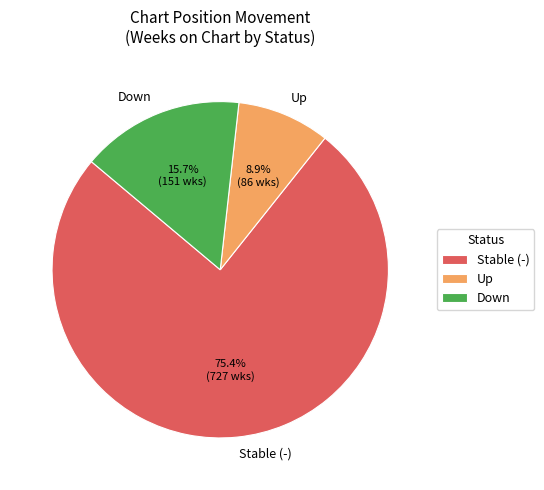

What is the smallest slice in the pie chart?

Up